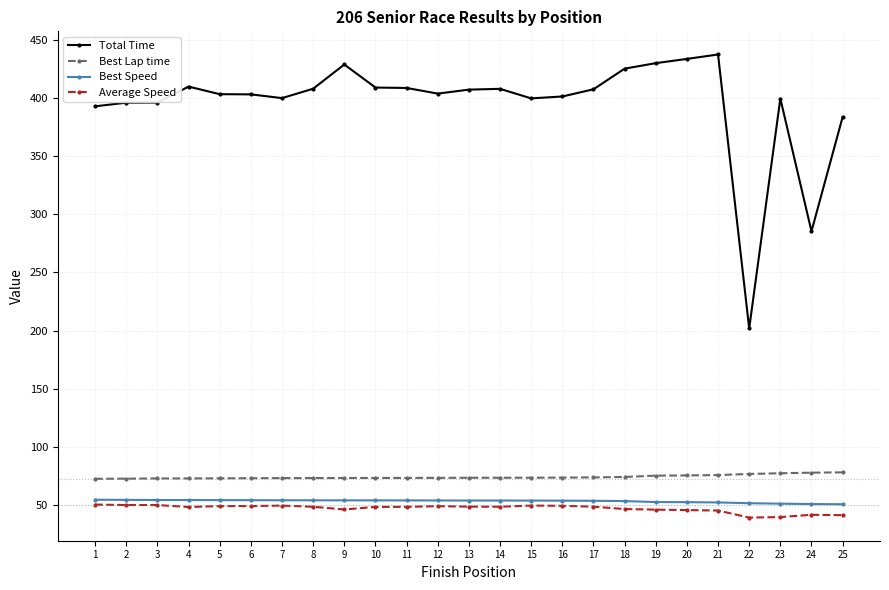

How many series are shown in this chart?

4